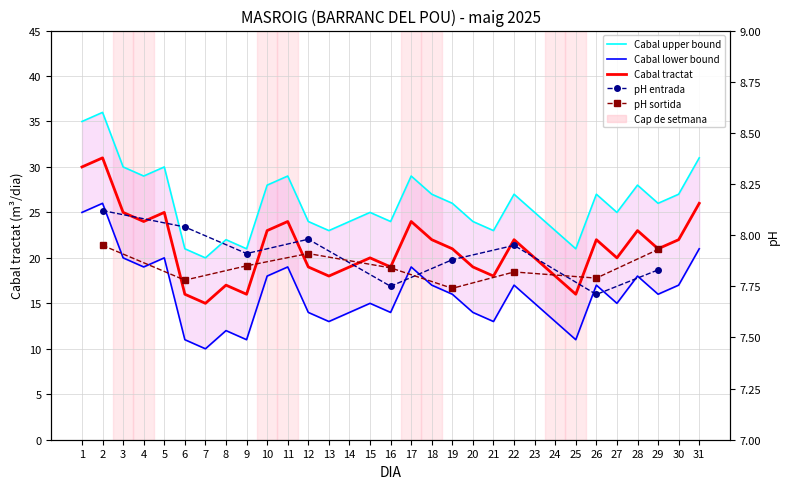

Is it true that CABAL upper equals 10 at 7?

True